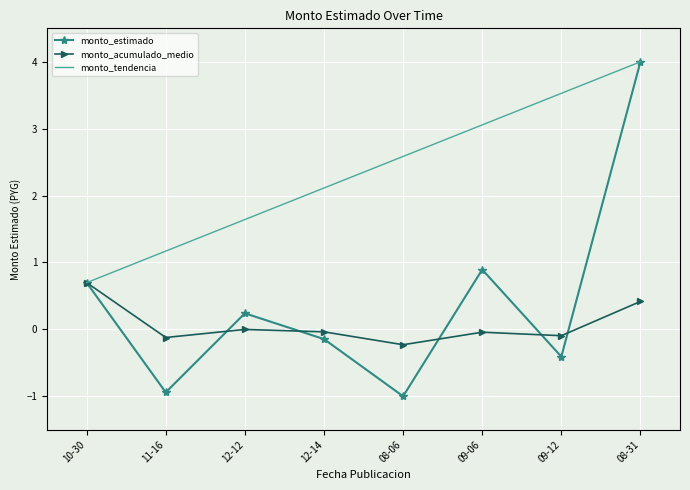

Where does the monto_tendencia series first go above 2?

12-14